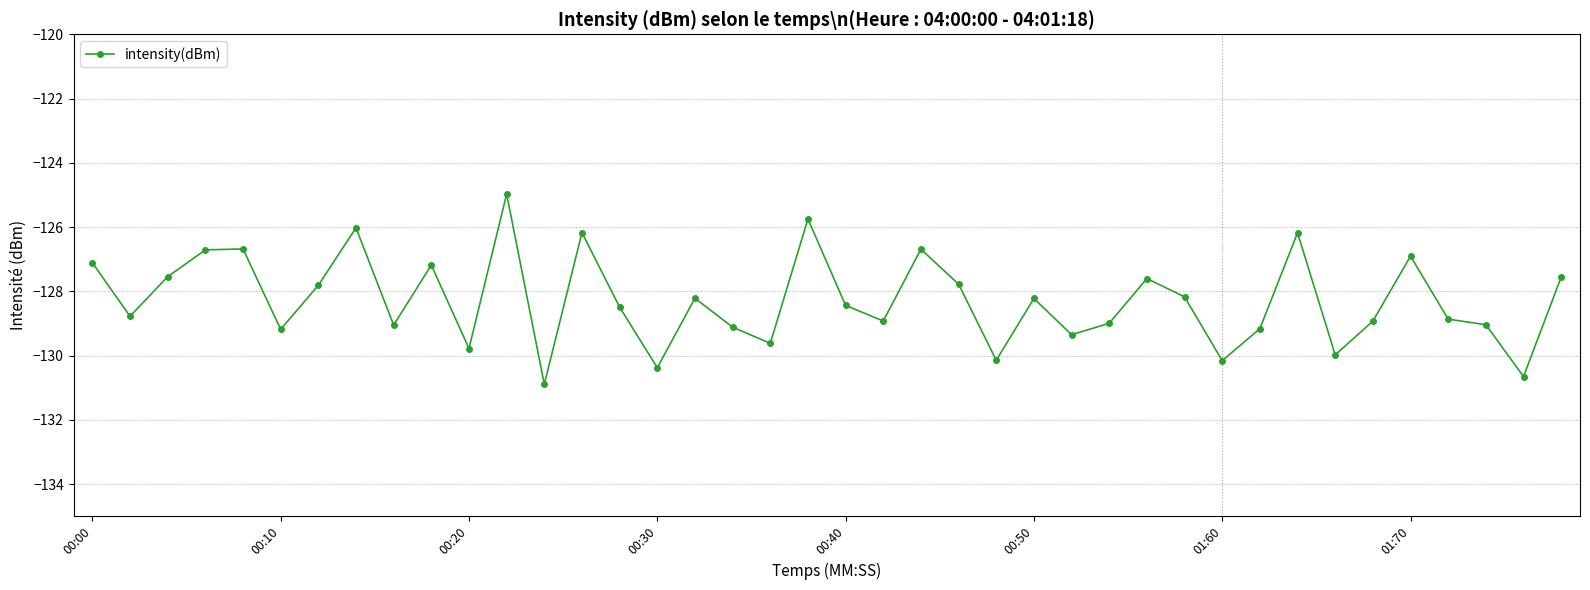

What is the minimum value shown in the chart?

-130.9